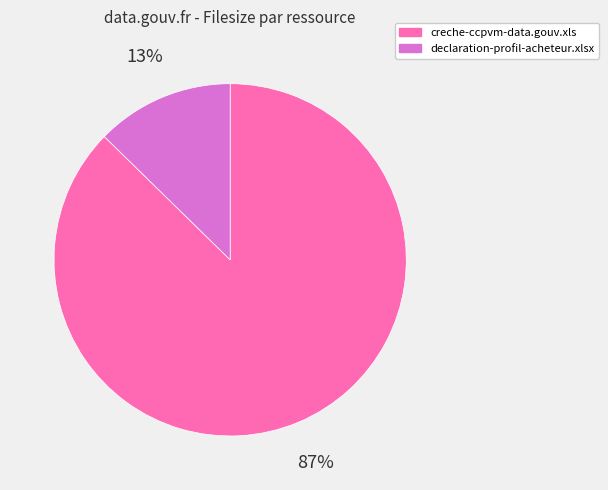

Count the number of slices in the pie.

2